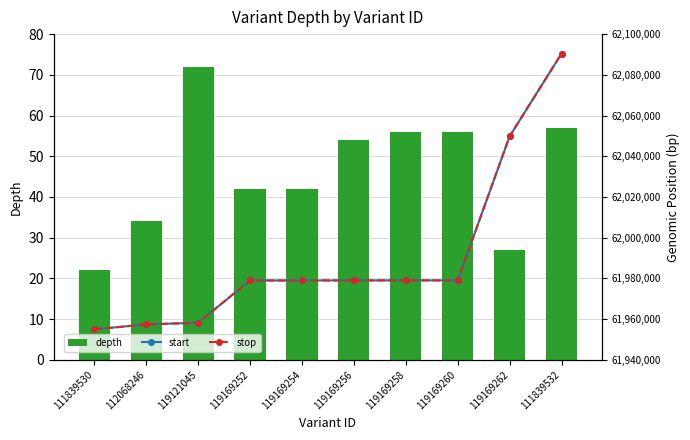

Count the number of categories in the chart.

10